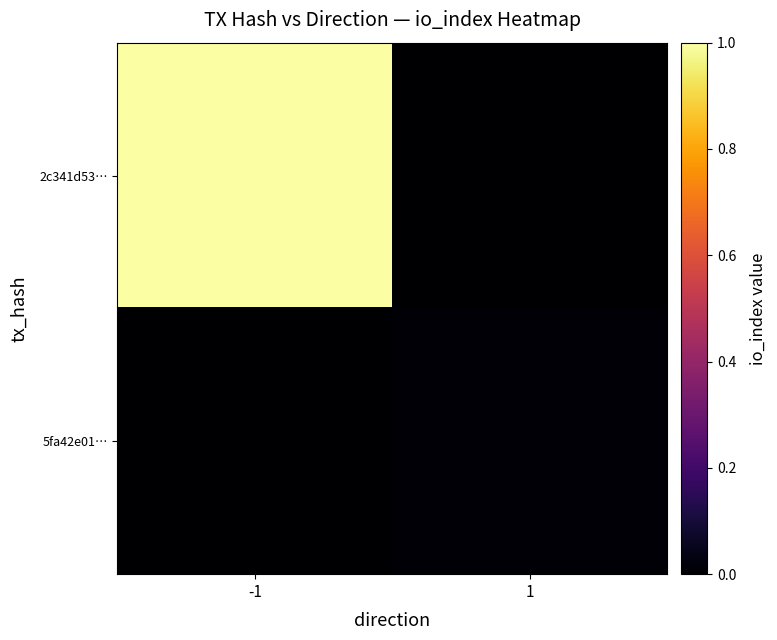

What is the total value across all series at -1?

1.0